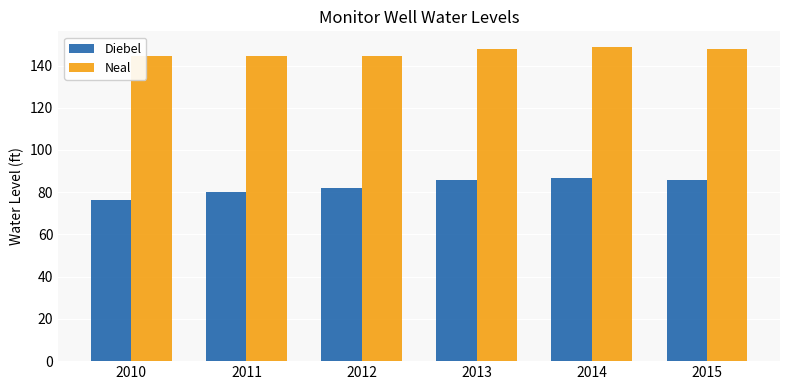

The value of Neal at 2015 is 148.0. True or false?

True